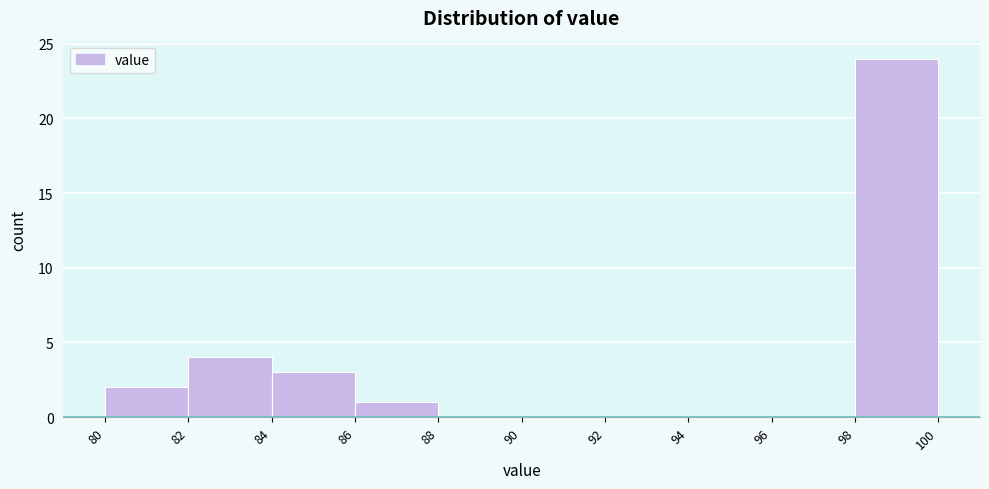

Over which range of the x-axis is the bar tallest?

98 to 100